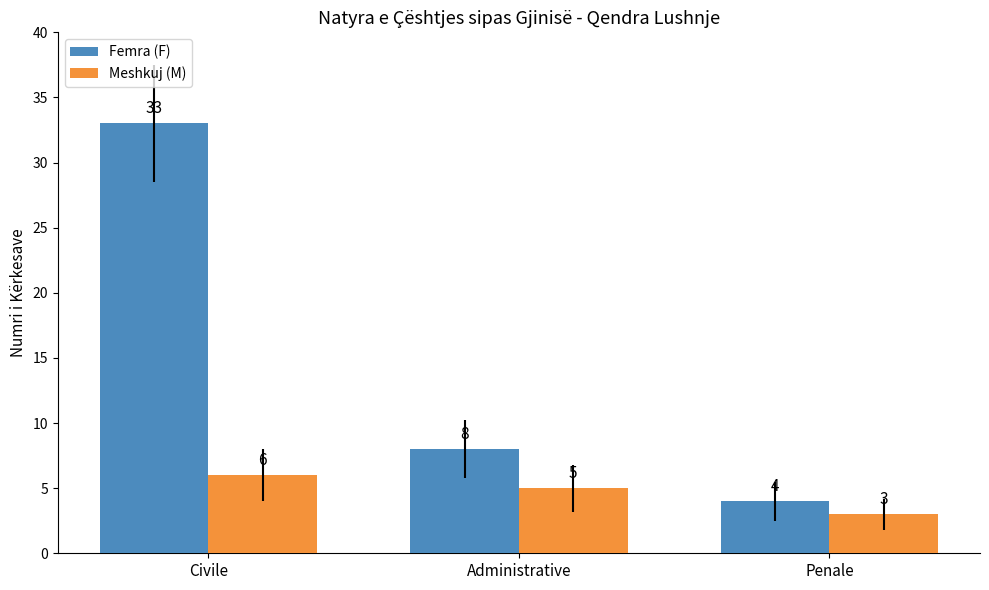

What is the maximum value for Meshkuj (M)?

6